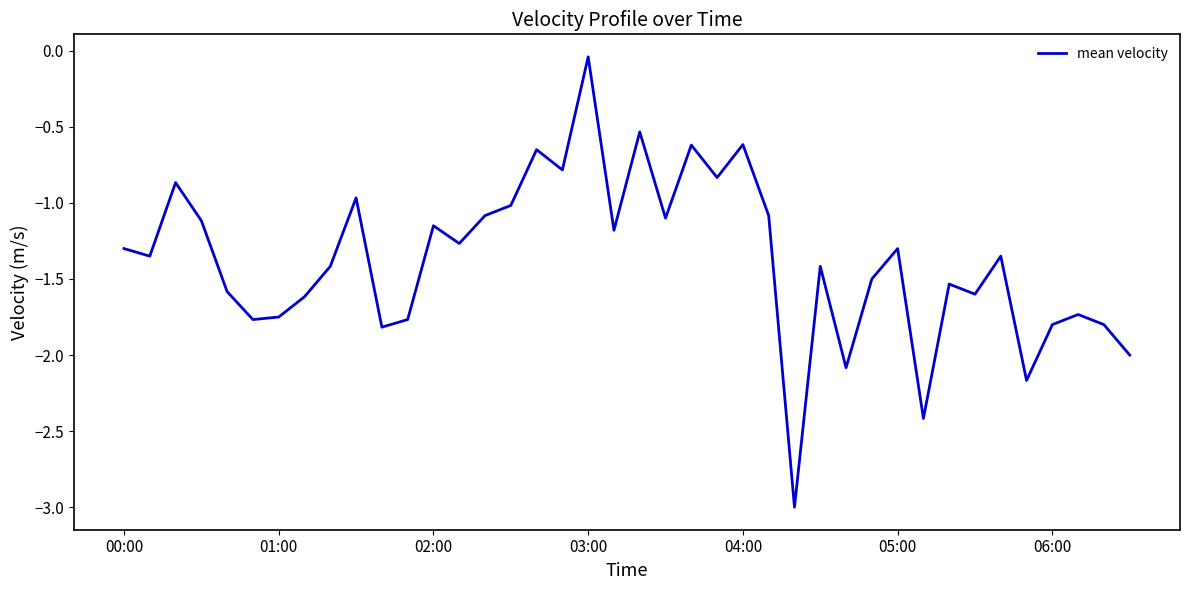

What is the minimum value shown in the chart?

-3.0